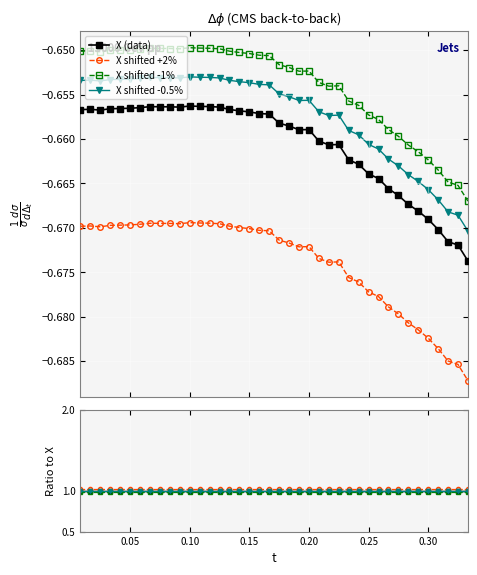

True or false: X shifted +2% and X shifted -1% intersect in this chart.

False